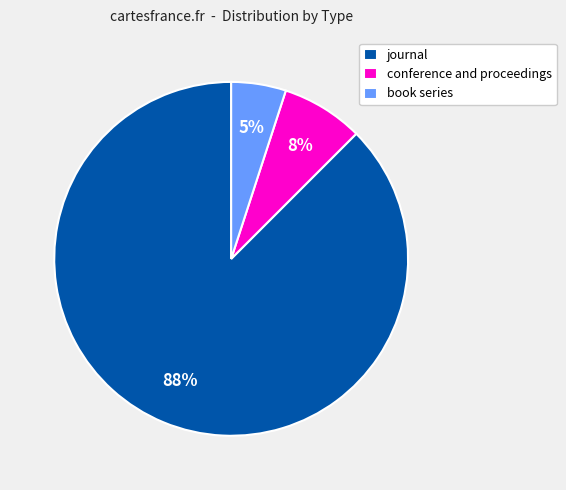

Between journal and conference and proceedings, which is larger?

journal